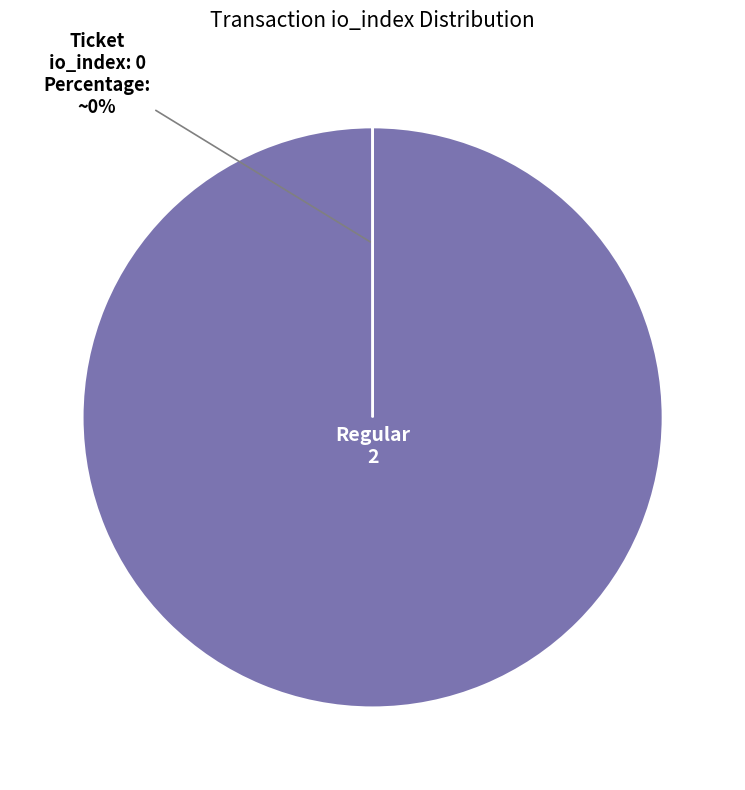

Does any single category account for the majority?

Yes